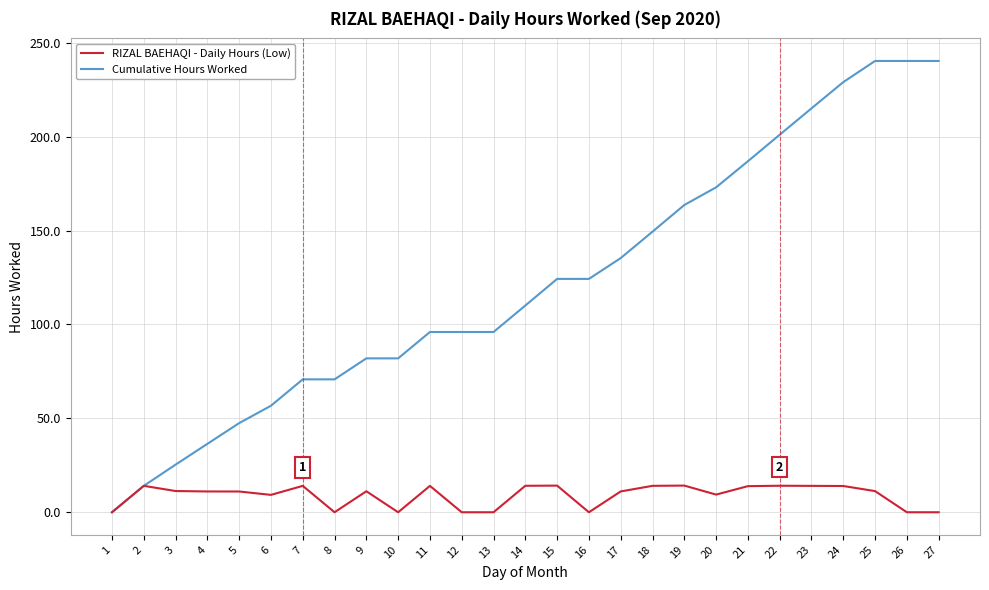

What is the total value across all series at 15?

138.5